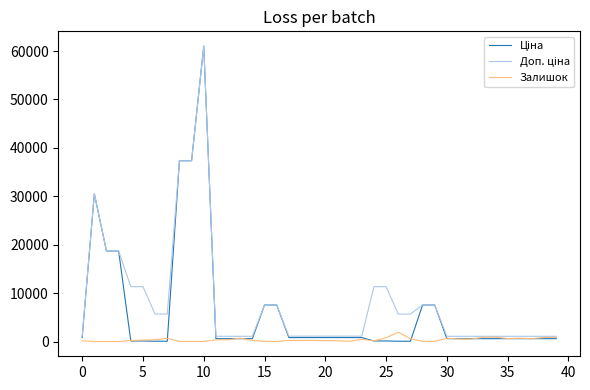

What is the highest value of the Залишок series?

1916.0